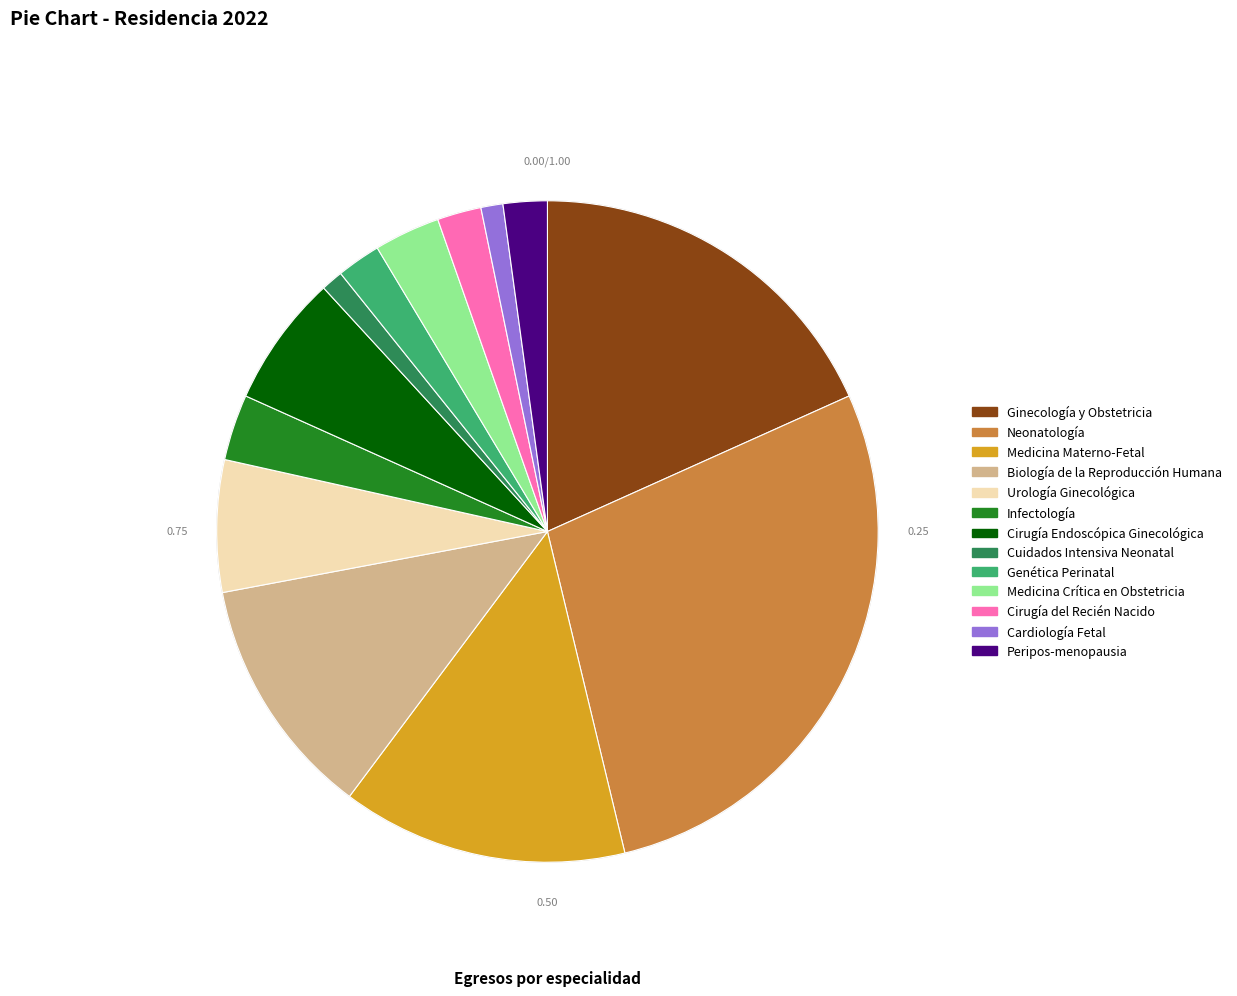

True or false: Genética Perinatal accounts for 2% of the total.

True